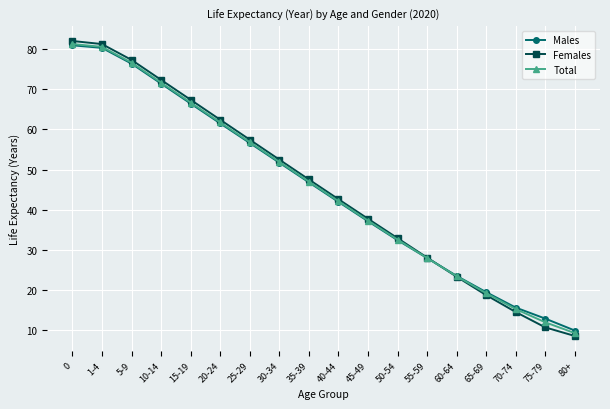

What is the label of the 9th point from the right?

40-44